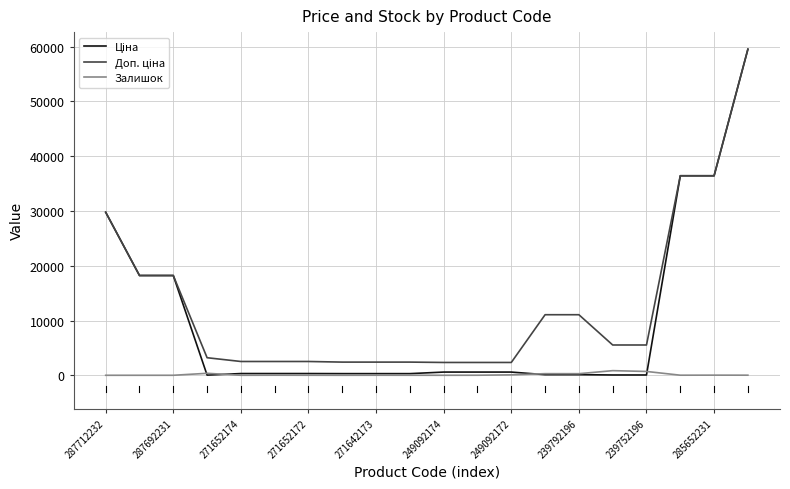

What is the greatest value displayed?

59523.0